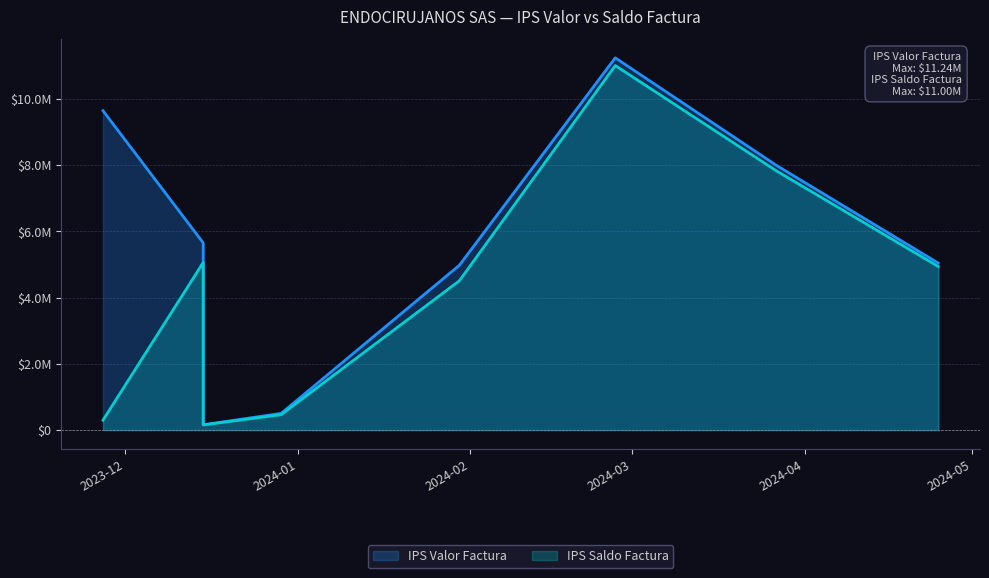

True or false: IPS Saldo Factura and IPS Valor Factura cross at least once.

False